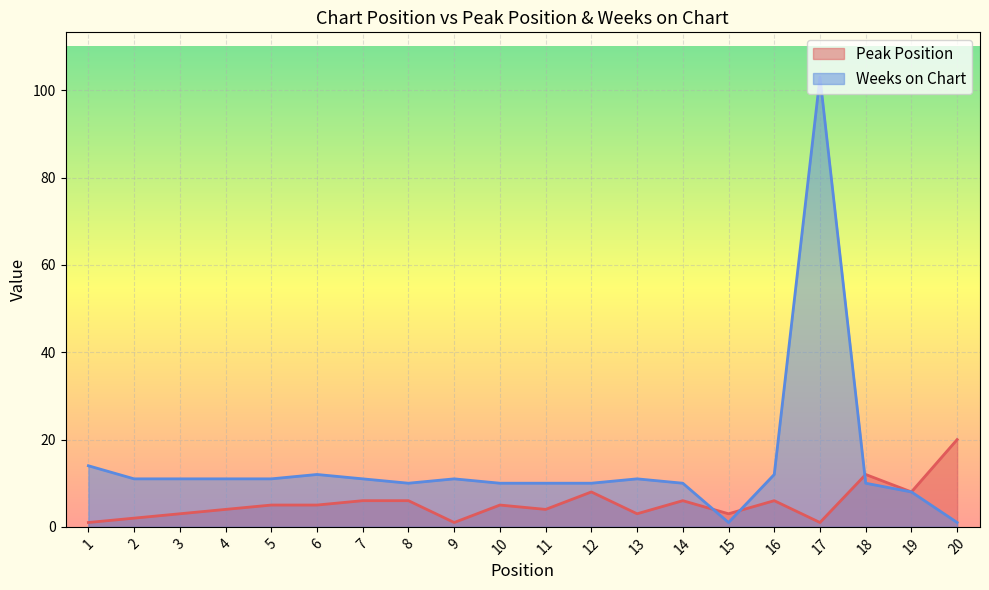

Which series ends up on top after the final intersection of Peak Position and Weeks on Chart?

Peak Position